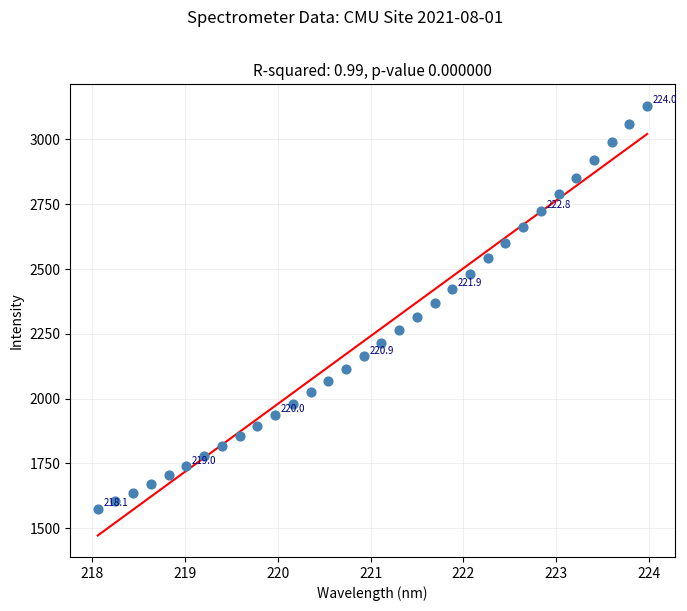

What is the range of X values (max minus min)?

5.9